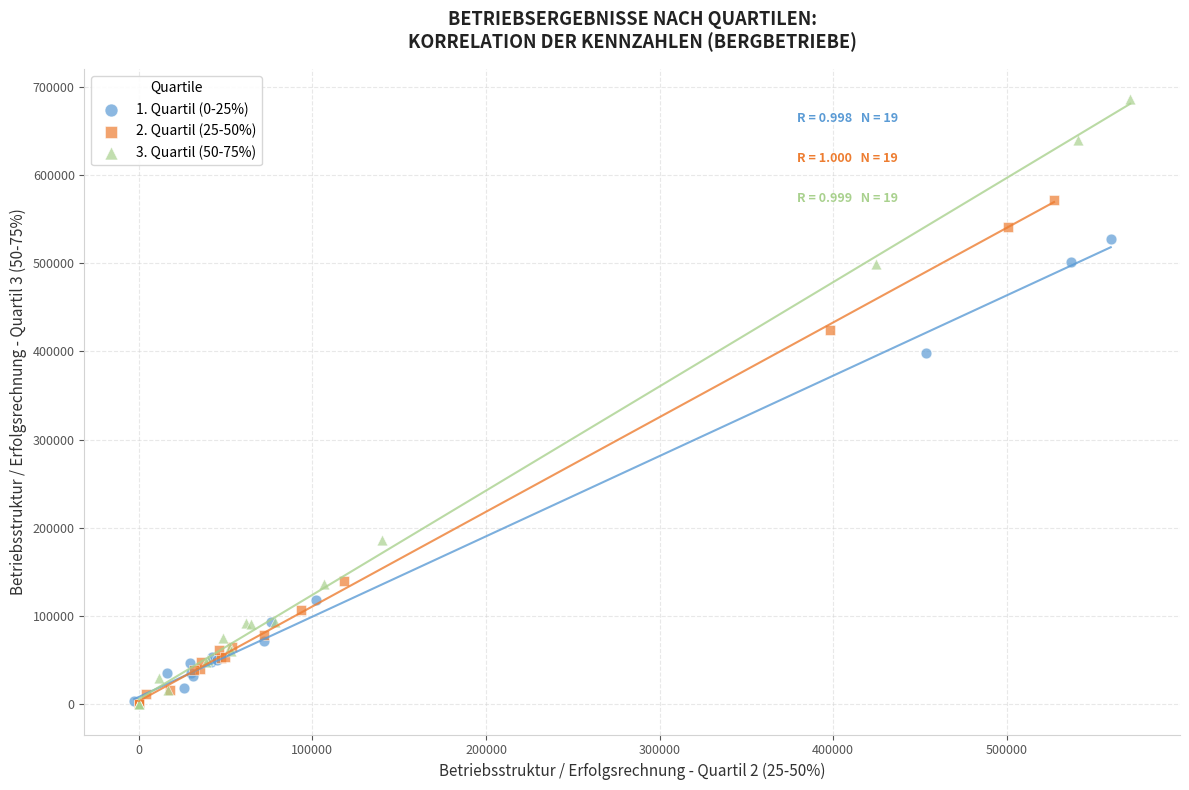

Which series reaches the maximum Y coordinate?

3. Quartil (50-75%)